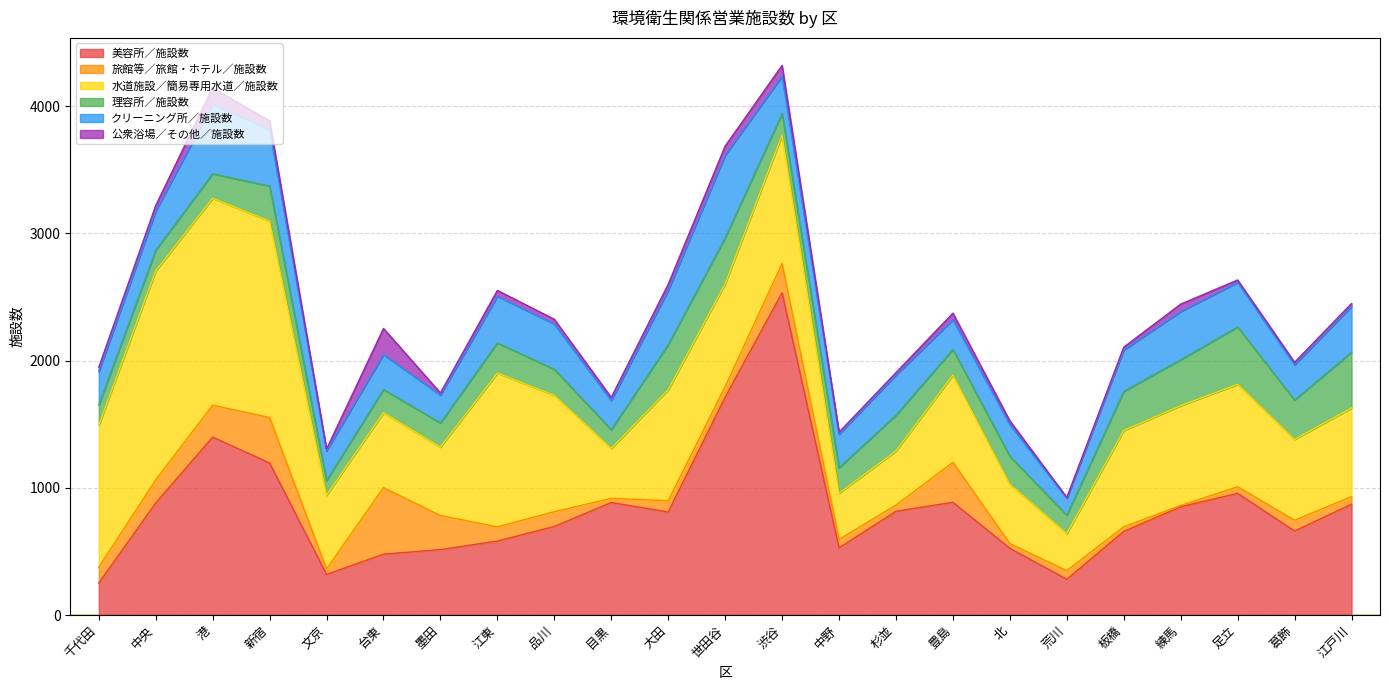

Rank the series at 新宿 from lowest to highest value.

公衆浴場／その他／施設数, 理容所／施設数, 旅館等／旅館・ホテル／施設数, クリーニング所／施設数, 美容所／施設数, 水道施設／簡易専用水道／施設数